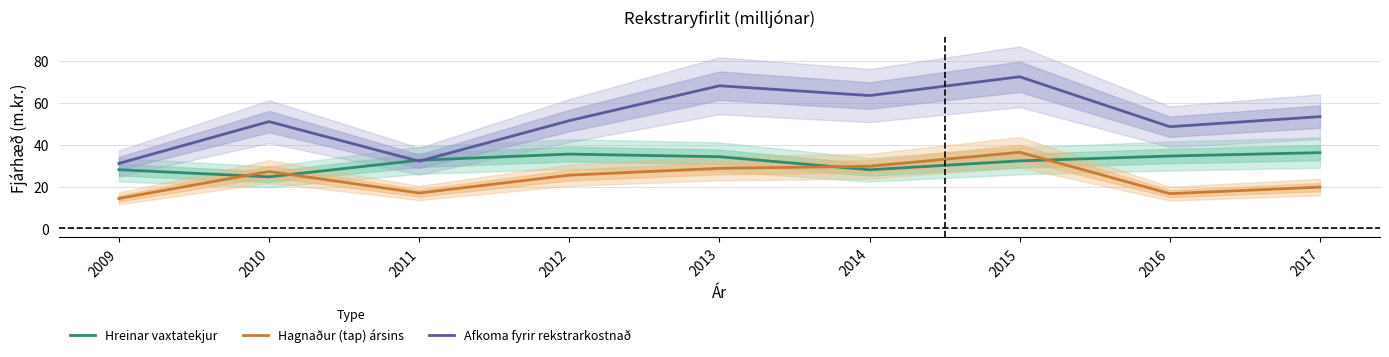

Where is the first local minimum for Hagnaður (tap) ársins?

2011